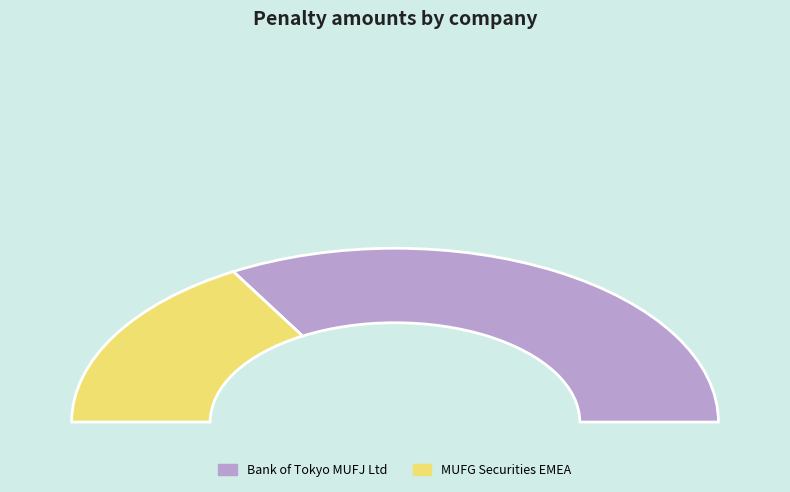

What is the change in value from Bank of Tokyo Mitsubishi UFJ Limited to MUFG Securities EMEA plc?

-8925000